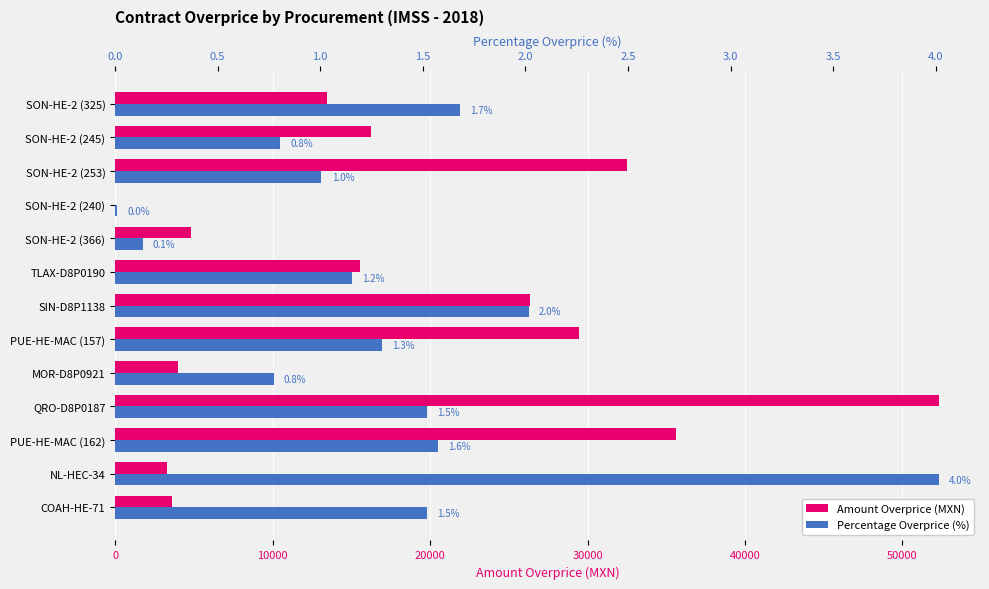

Reading left to right, list all the values displayed in this chart.

Amount Overprice (MXN): 3607.4	3295.3	35649.2	52307.5	4000.1	29449.2	26347.6	15537.1	4808.6	12.7	32489.1	16255.7	13466.5
Percentage Overprice (%): 1.5	4.0	1.6	1.5	0.8	1.3	2.0	1.2	0.1	0.0	1.0	0.8	1.7